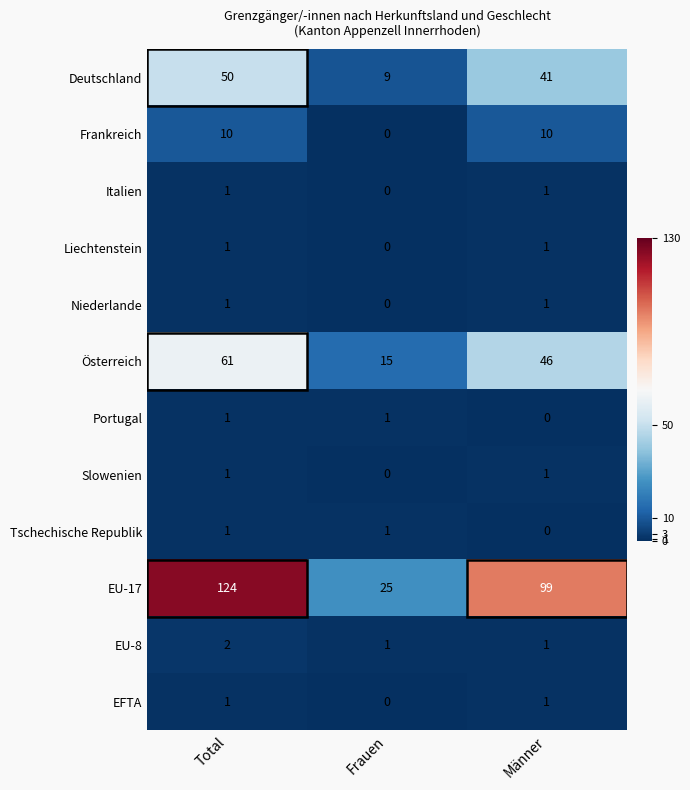

How many categories are shown in the chart?

3